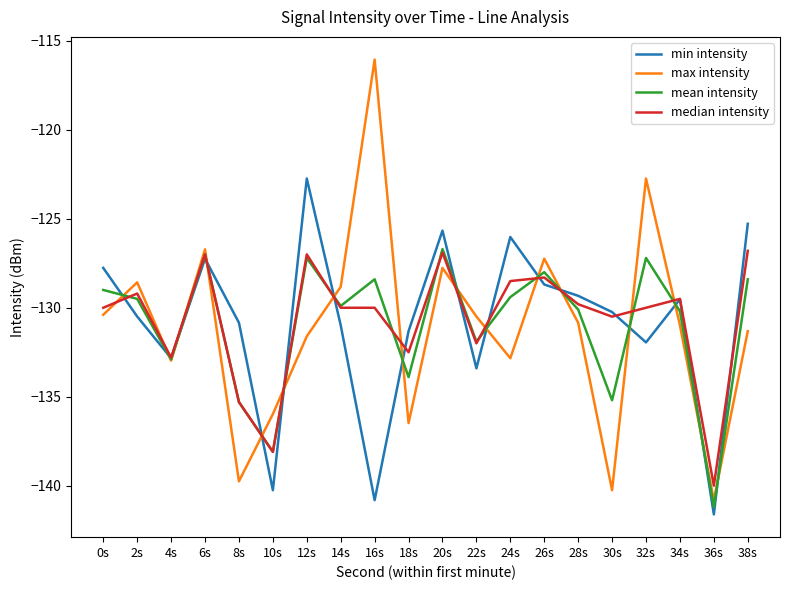

Where does the min intensity series first go above -130?

0s